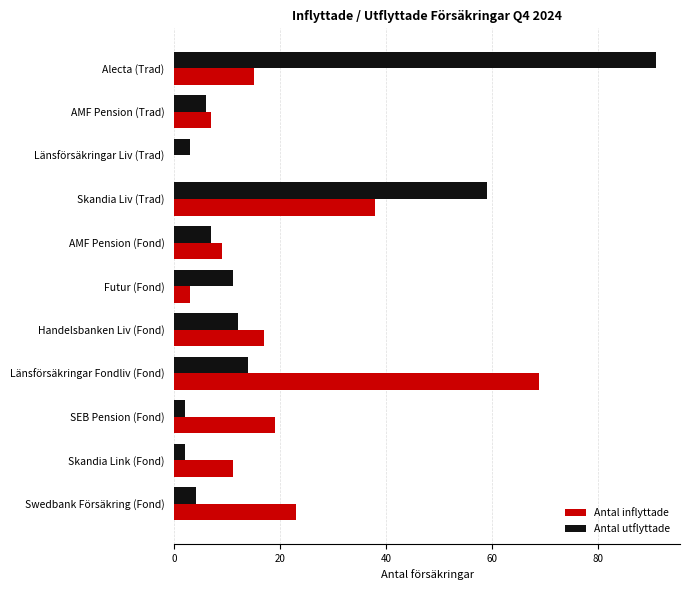

What is the total value across all series at Skandia Link (Fond)?

13